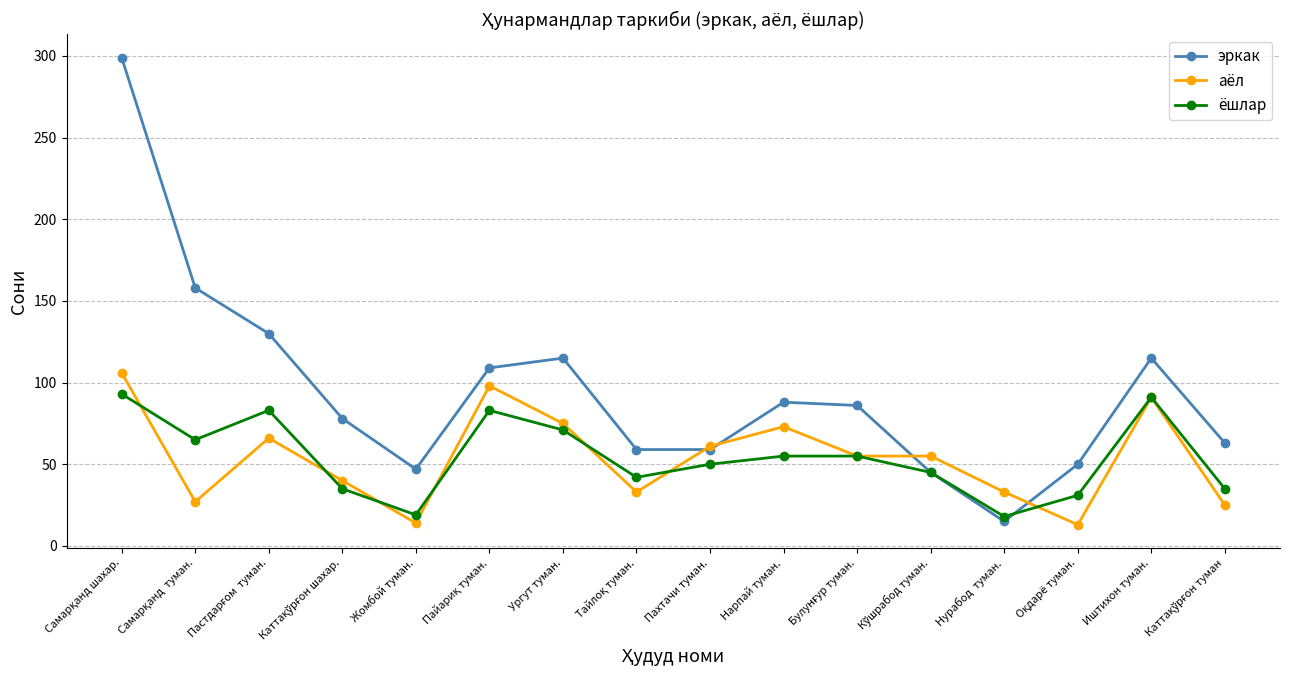

True or false: ёшлар and эркак cross at least once.

True